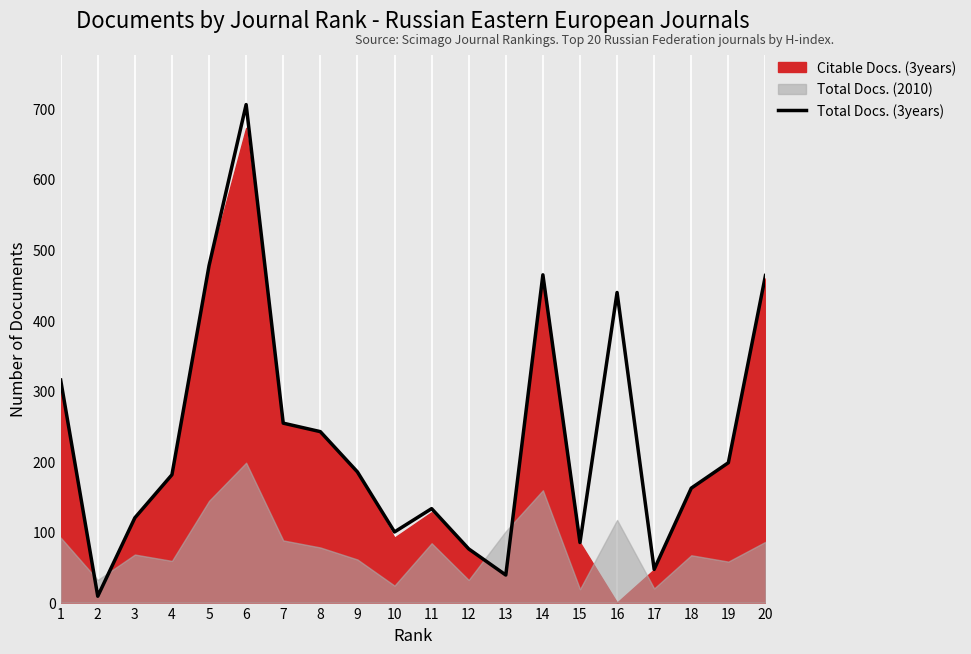

How many points are lower than both their immediate neighbors (excluding endpoints)?

5